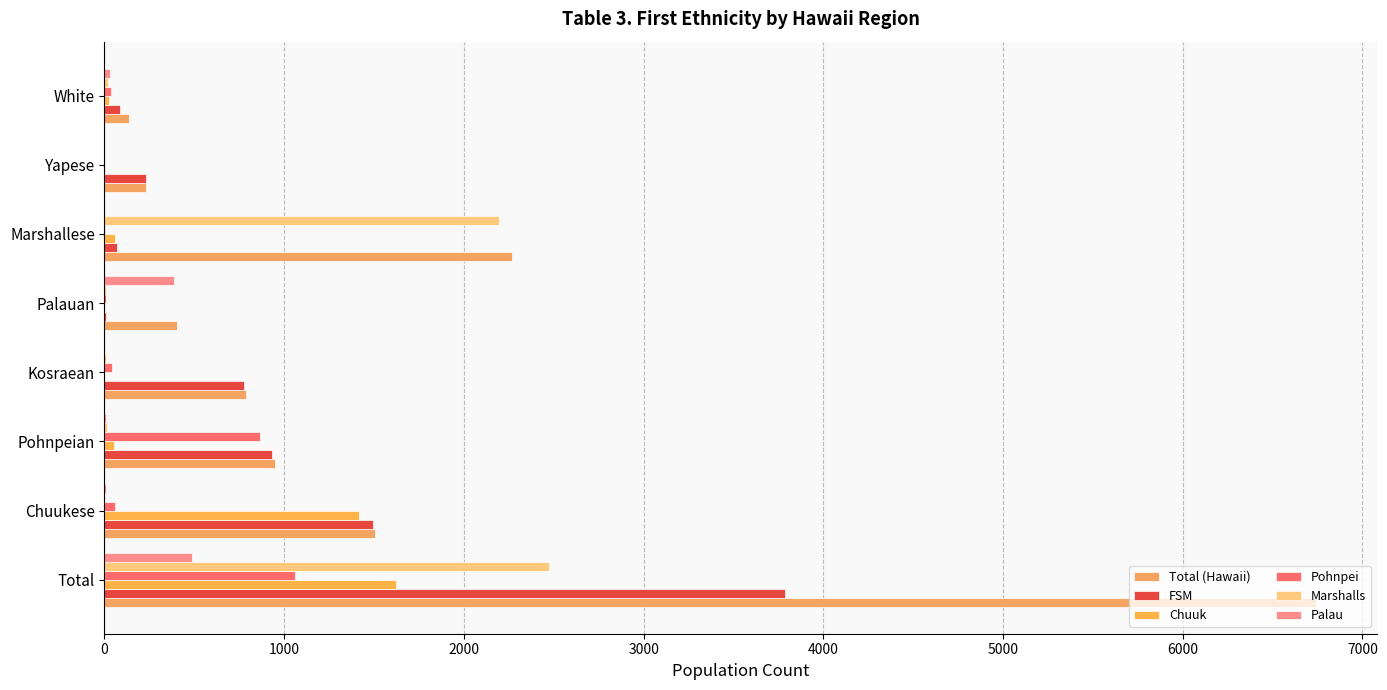

Which series has the largest total across all categories?

Total (Hawaii)